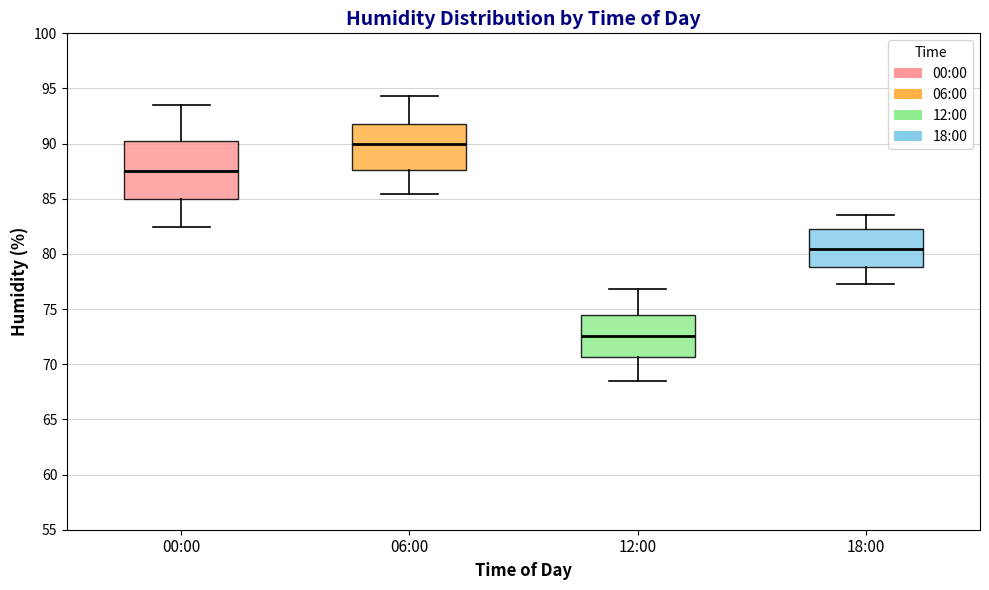

Where does the lower whisker of the box for 00:00 end on the y-axis? The values are not printed on the chart, so give them approximately, as read against the axis.

82.5